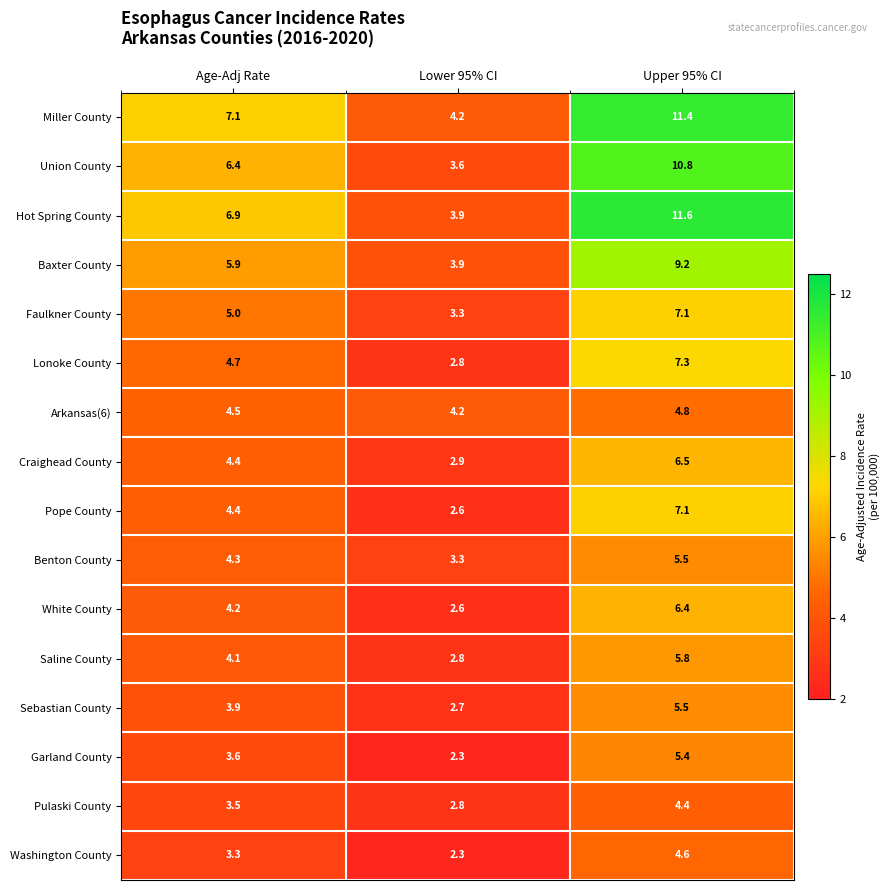

Which series has the largest range (max minus min)?

Hot Spring County